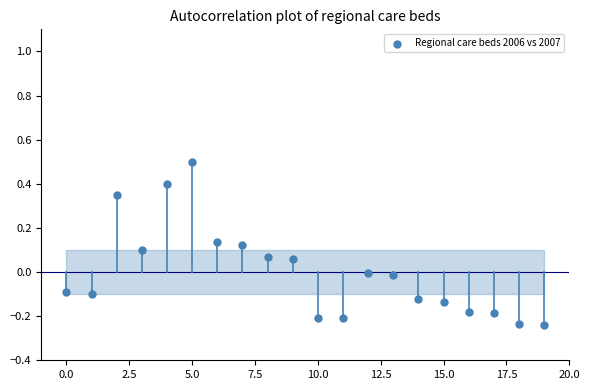

How many points are shown in the scatter plot?

20